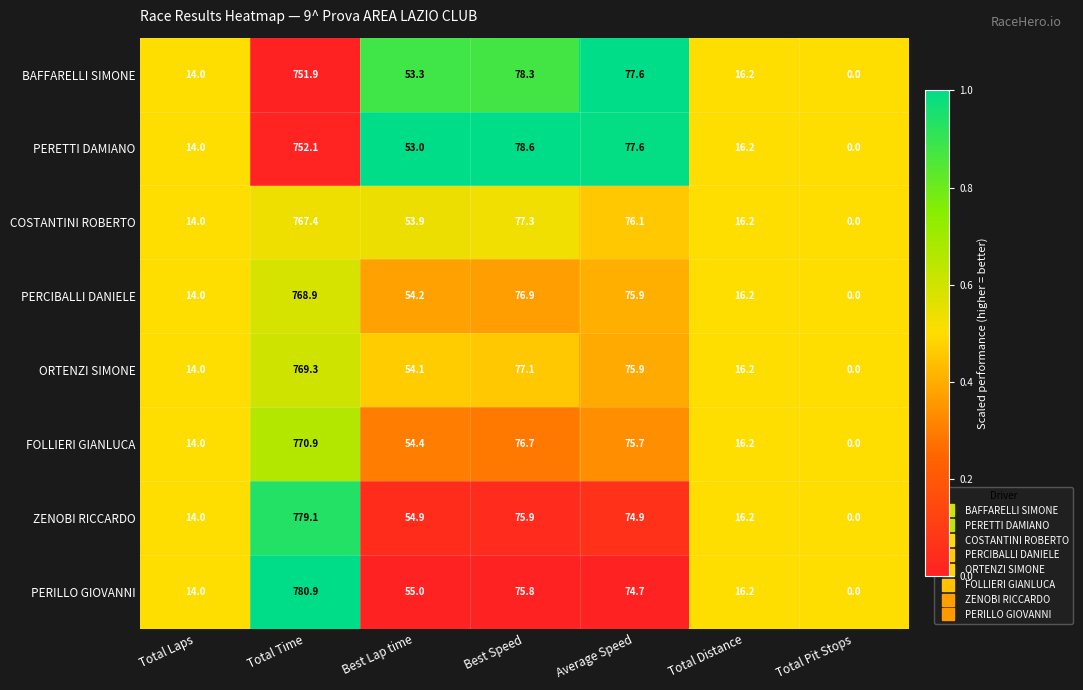

Which label corresponds to the smallest value in the chart?

Total Pit Stops